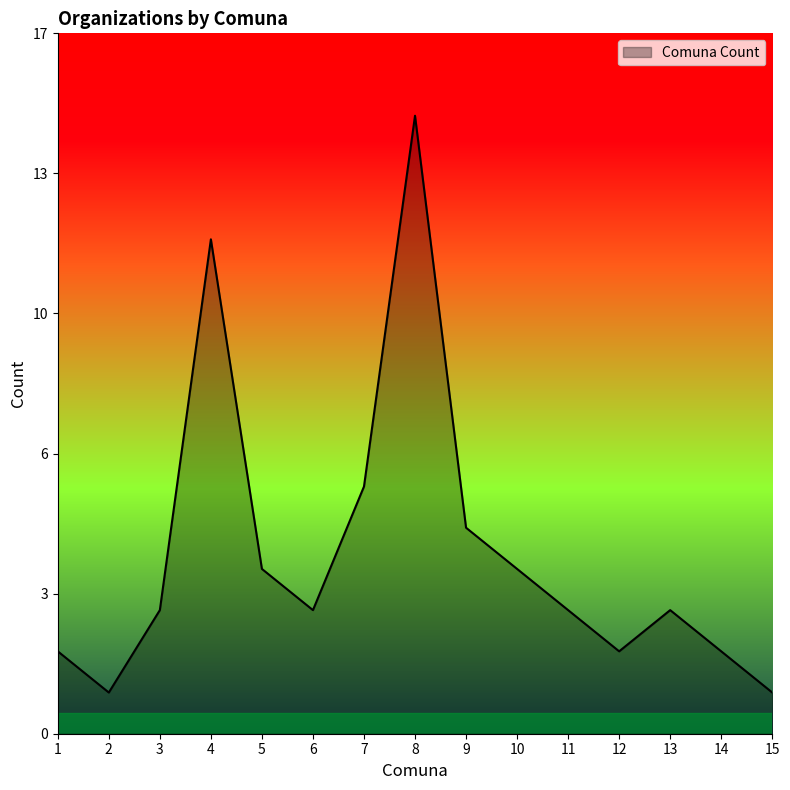

Where is the first local maximum?

4